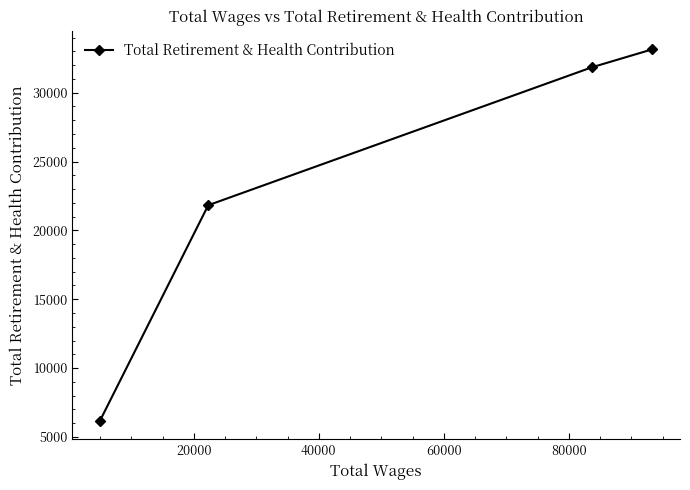

True or false: the data has more than 2 interior local peaks.

False